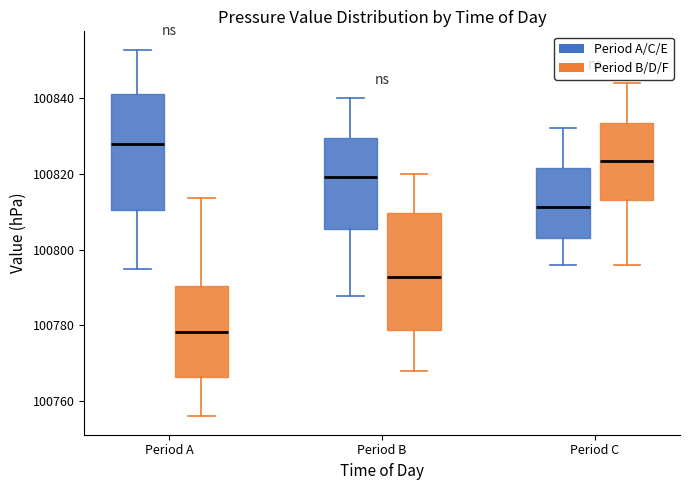

Reading left to right, transcribe this box plot: for each box, give where its median line is, the range the box spans, and where its two whiskers end, as read against the y-axis. The values are not printed on the chart, so give them approximately, as read against the axis.

Period A (Period A/C/E): median 100828, box 100810 to 100842, whiskers 100794 to 100852
Period A (Period B/D/F): median 100778, box 100766 to 100790, whiskers 100756 to 100814
Period B (Period A/C/E): median 100820, box 100806 to 100830, whiskers 100788 to 100840
Period B (Period B/D/F): median 100792, box 100778 to 100810, whiskers 100768 to 100820
Period C (Period A/C/E): median 100812, box 100804 to 100822, whiskers 100796 to 100832
Period C (Period B/D/F): median 100824, box 100814 to 100834, whiskers 100796 to 100844